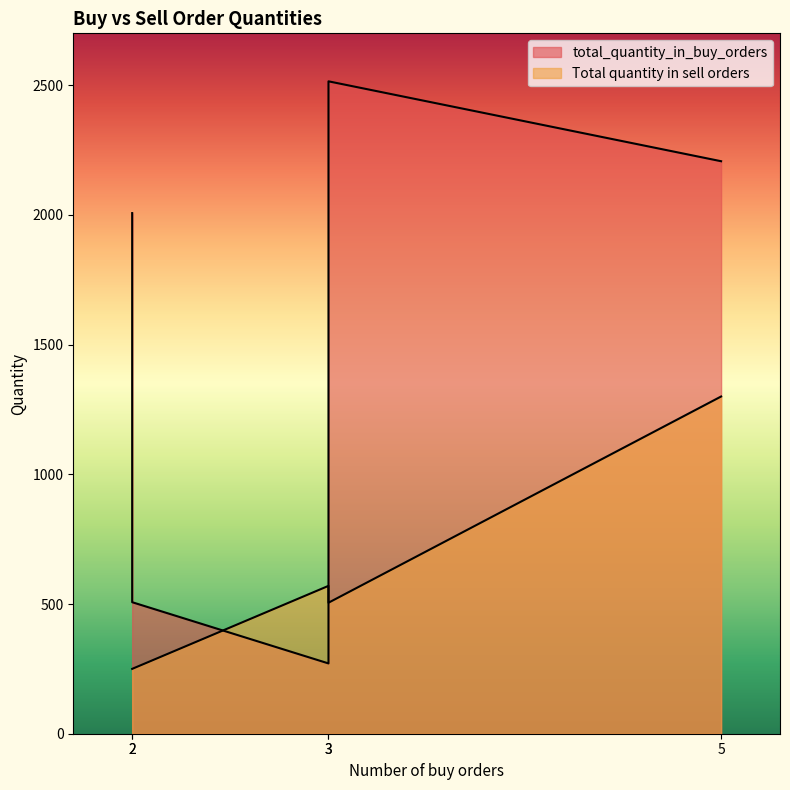

What value does the total_quantity_in_buy_orders series have at 3?

271